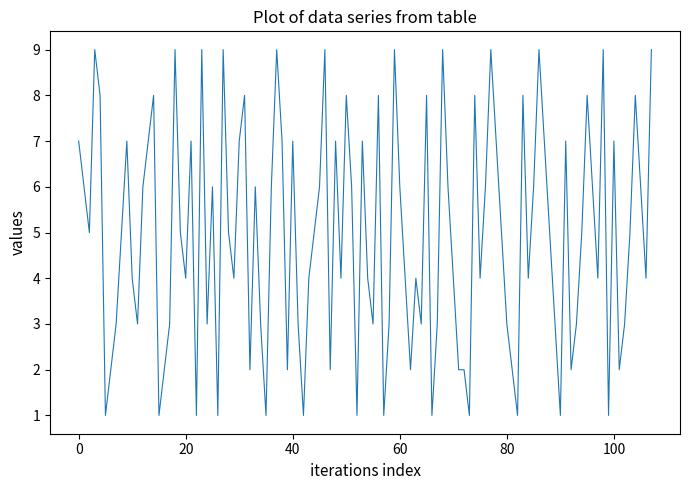

What is the maximum value shown in the chart?

9